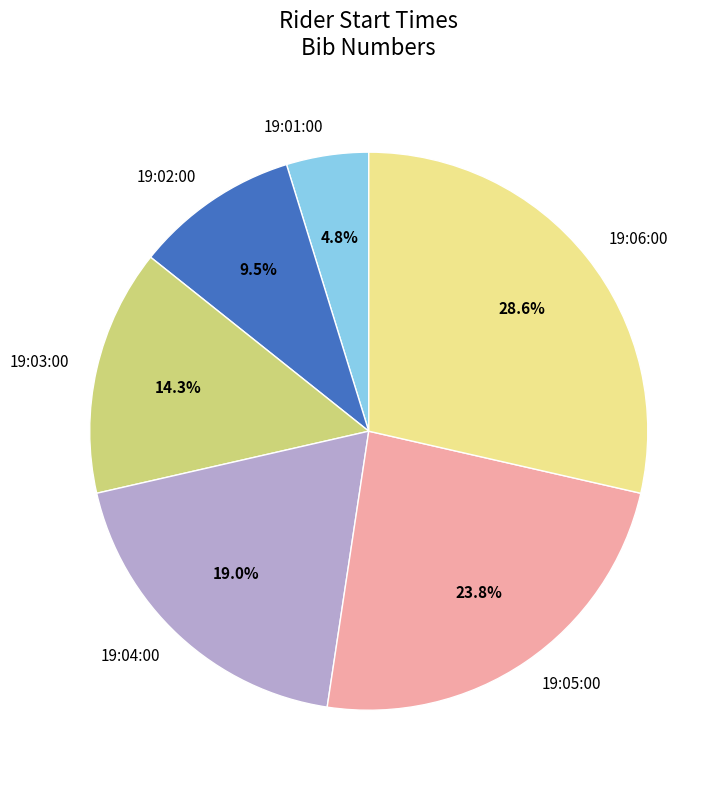

To the nearest percent, what is the difference between the largest and smallest slice percentages?

24%